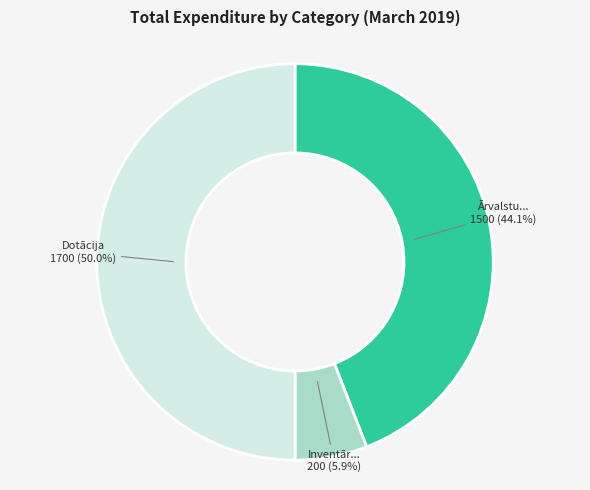

Count the number of slices in the pie.

3